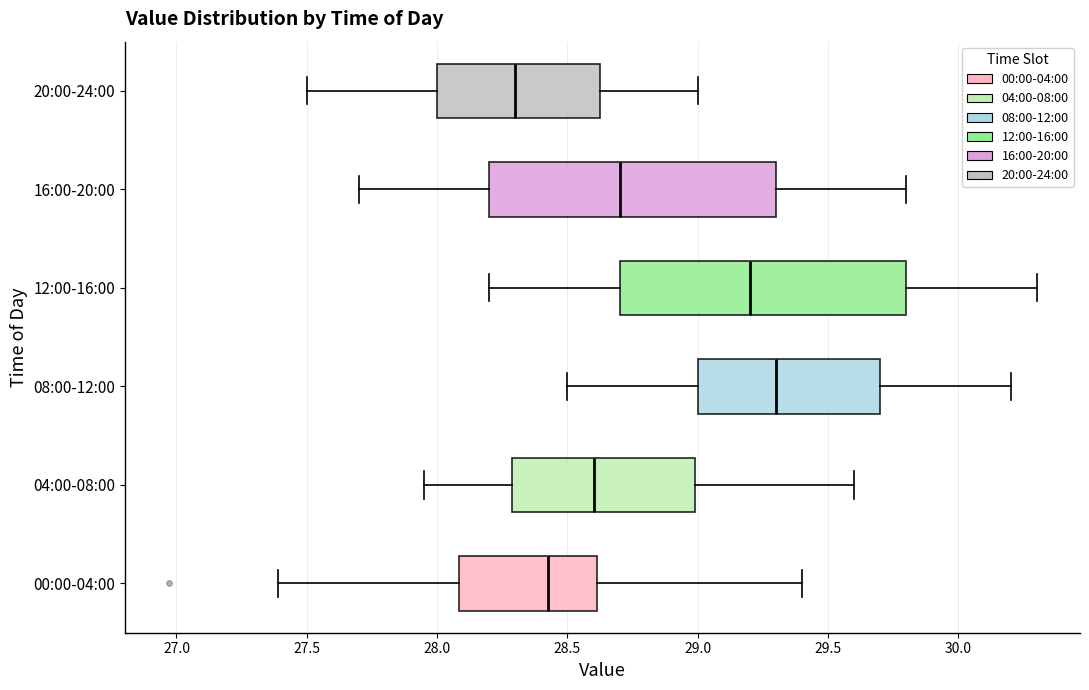

Which box's median line is the furthest to the right?

08:00-12:00